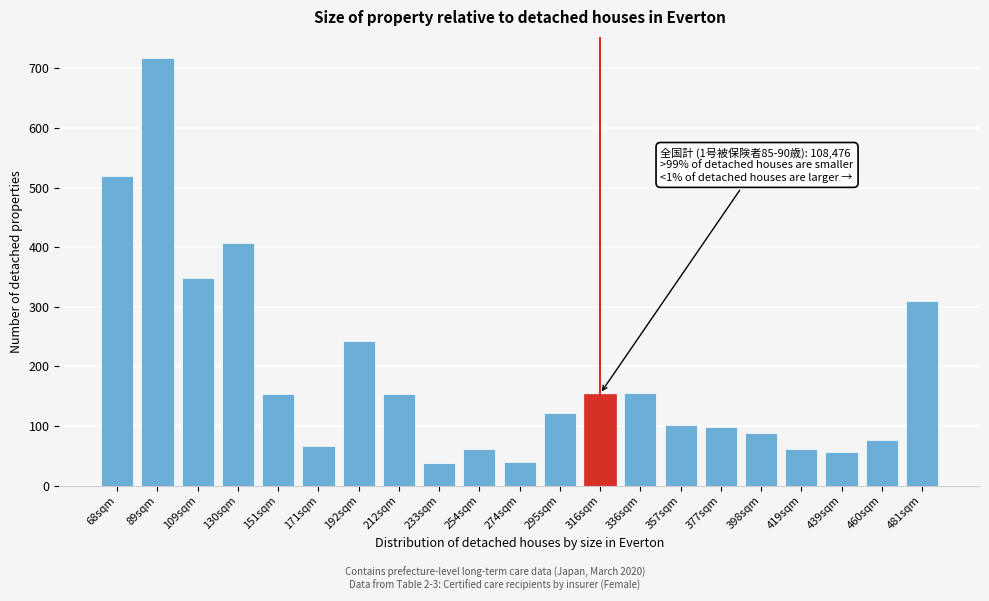

What is the sum of all values?

3969